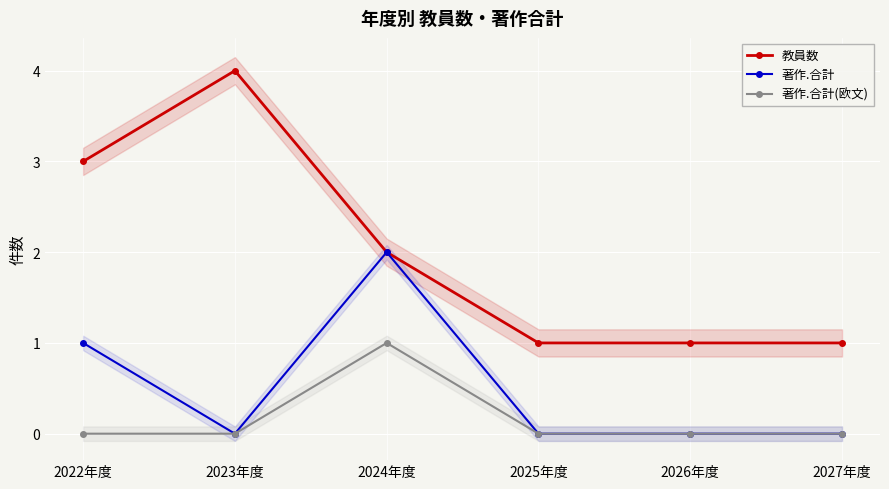

Which series has the largest total across all categories?

教員数